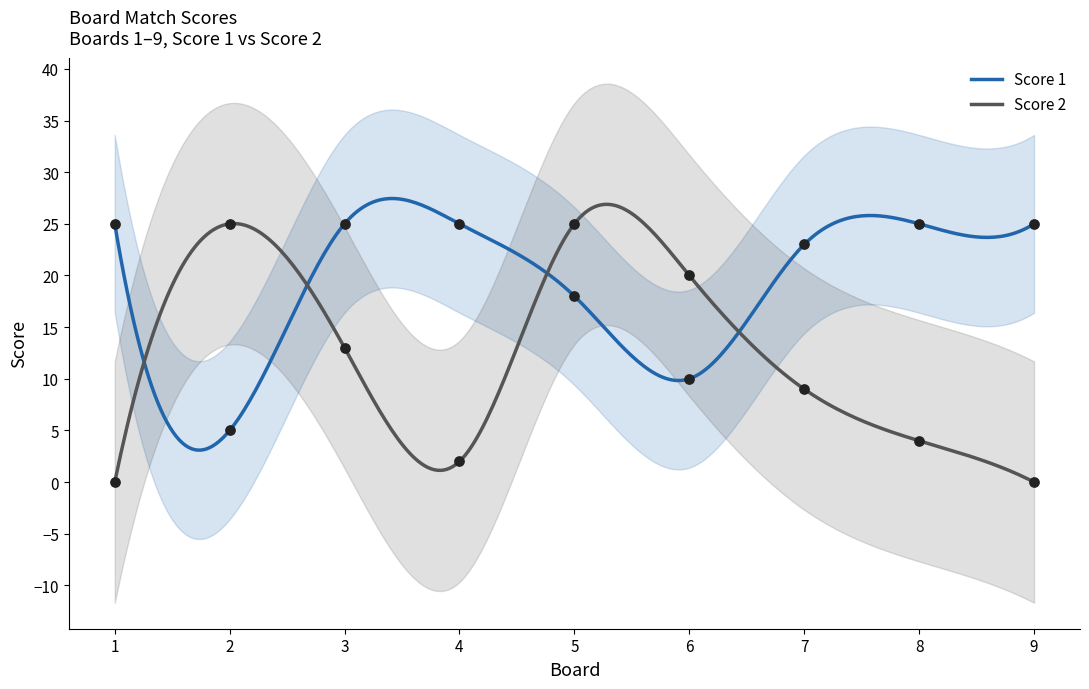

Is the value of Score 2 at 1 greater than the value of Score 1 at 9?

No